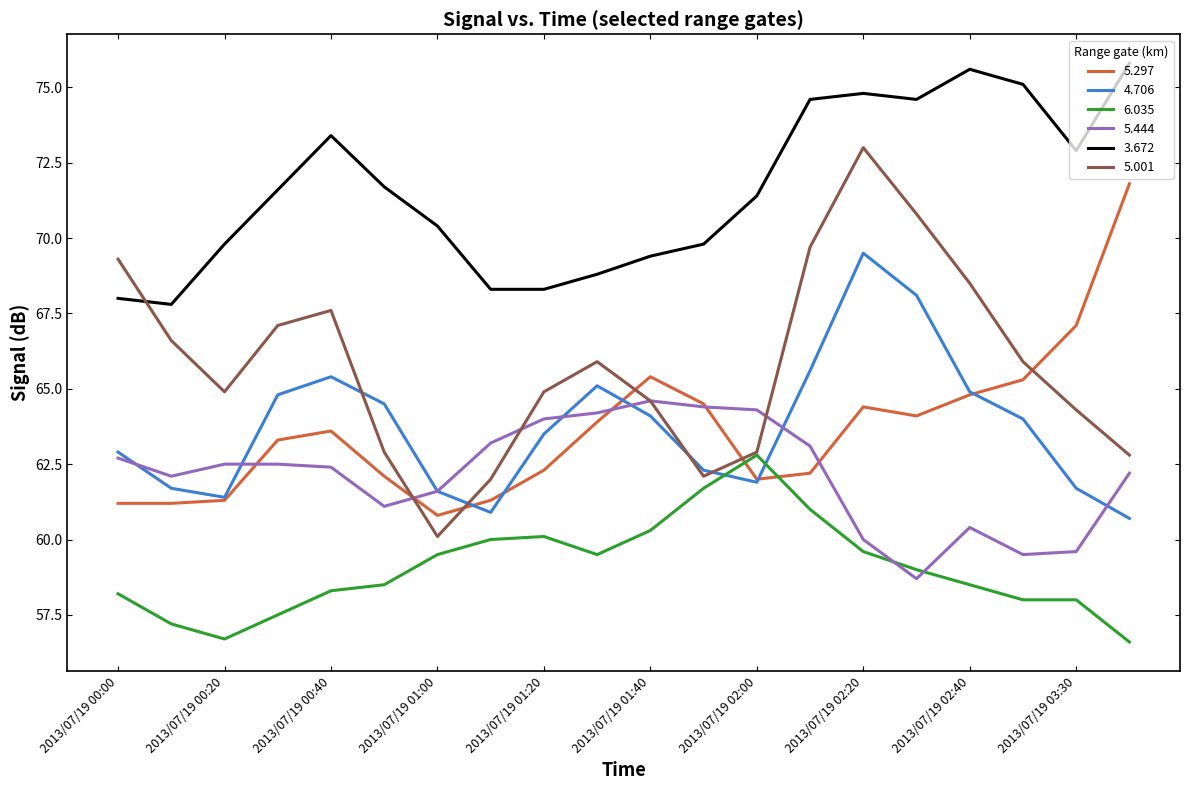

List the series in order of their peak value, highest first.

3.672, 5.001, 5.297, 4.706, 5.444, 6.035